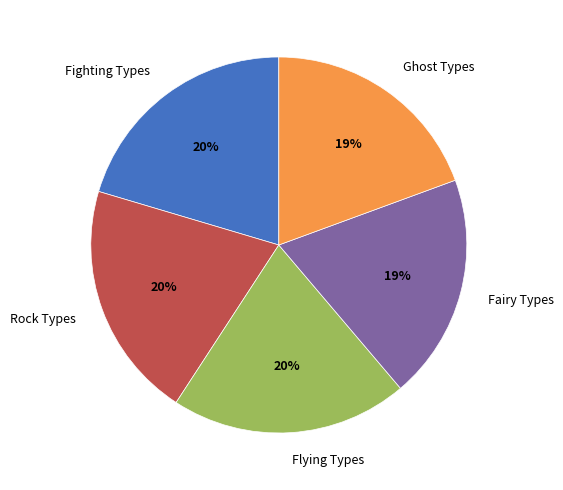

What is the ratio of the value at Fairy Types to the value at Ghost Types?

1.0